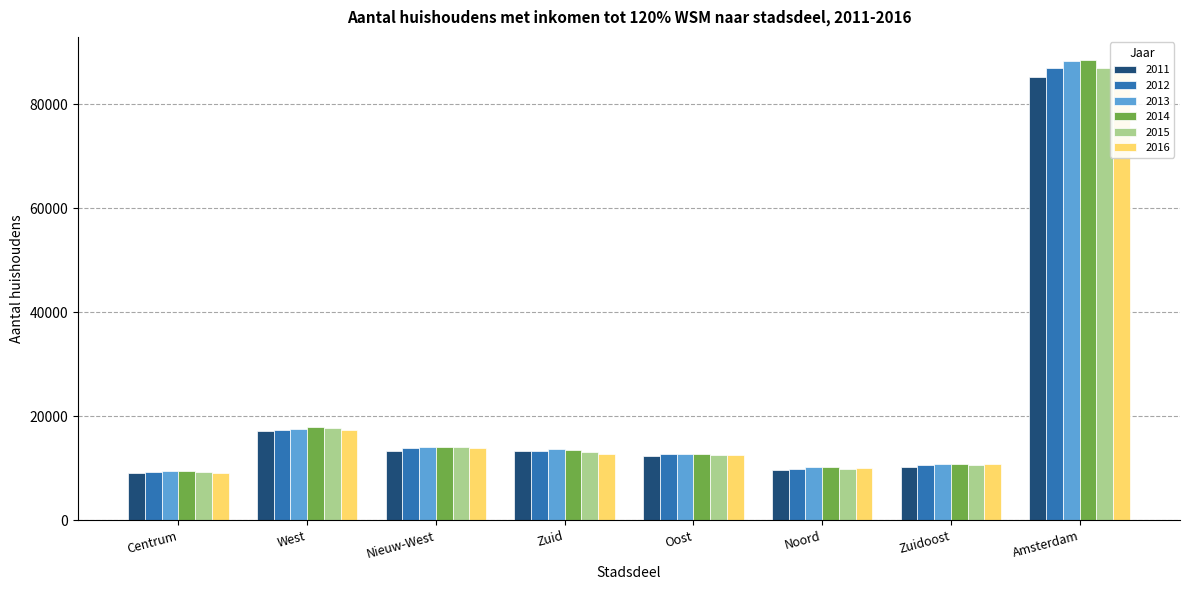

Are the bars horizontal?

No